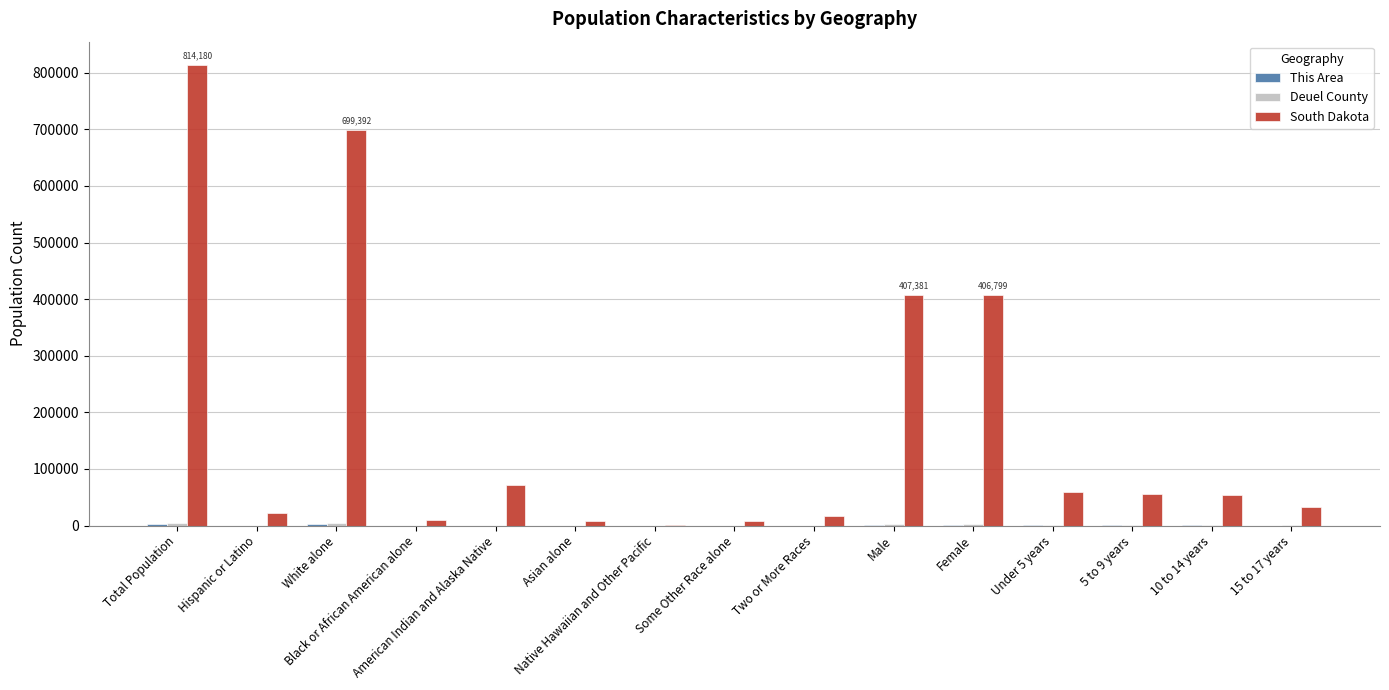

What is the highest value of the South Dakota series?

814180